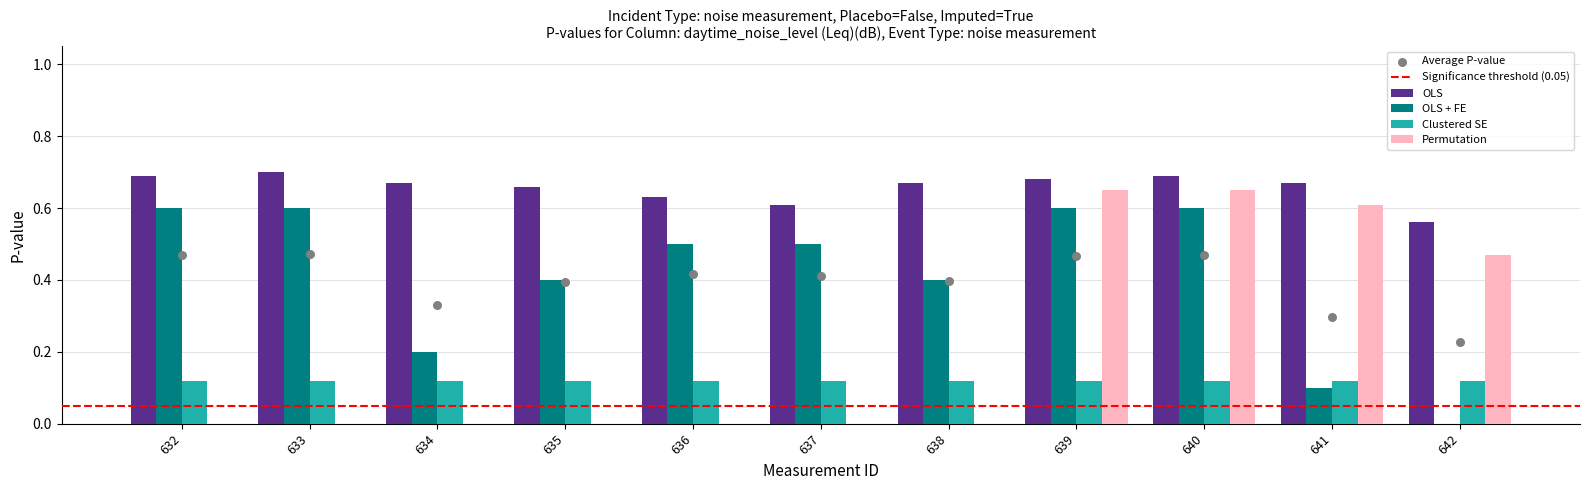

Is the value of Clustered SE at 639 greater than the value of OLS at 640?

No